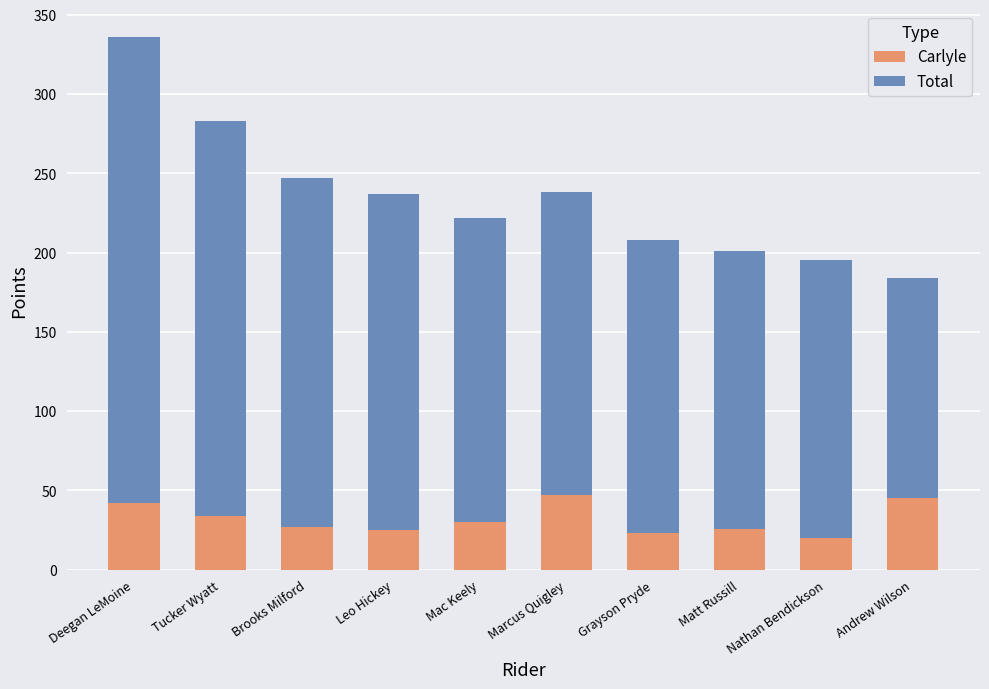

How many categories are shown in the chart?

10